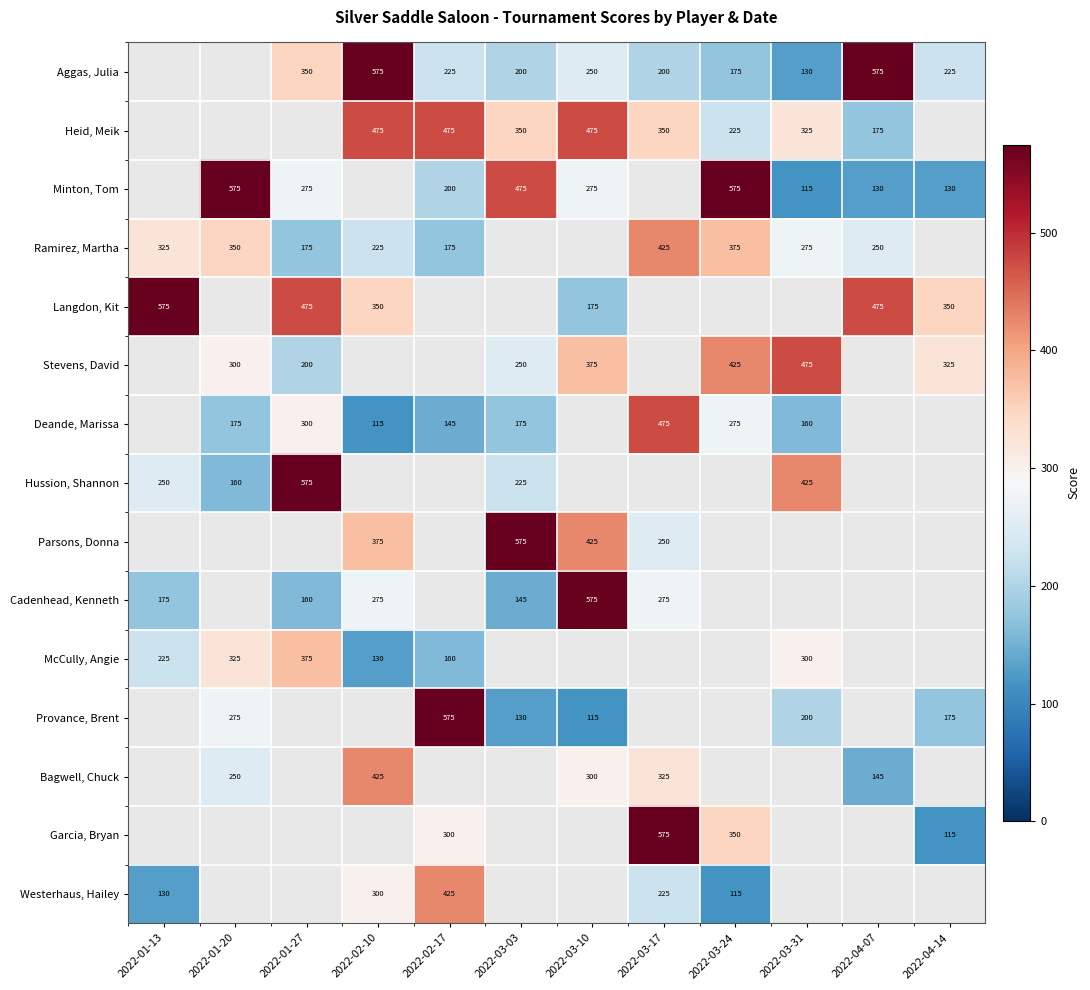

What is the sum of the Parsons, Donna values at 2022-03-03 and 2022-02-10?

950